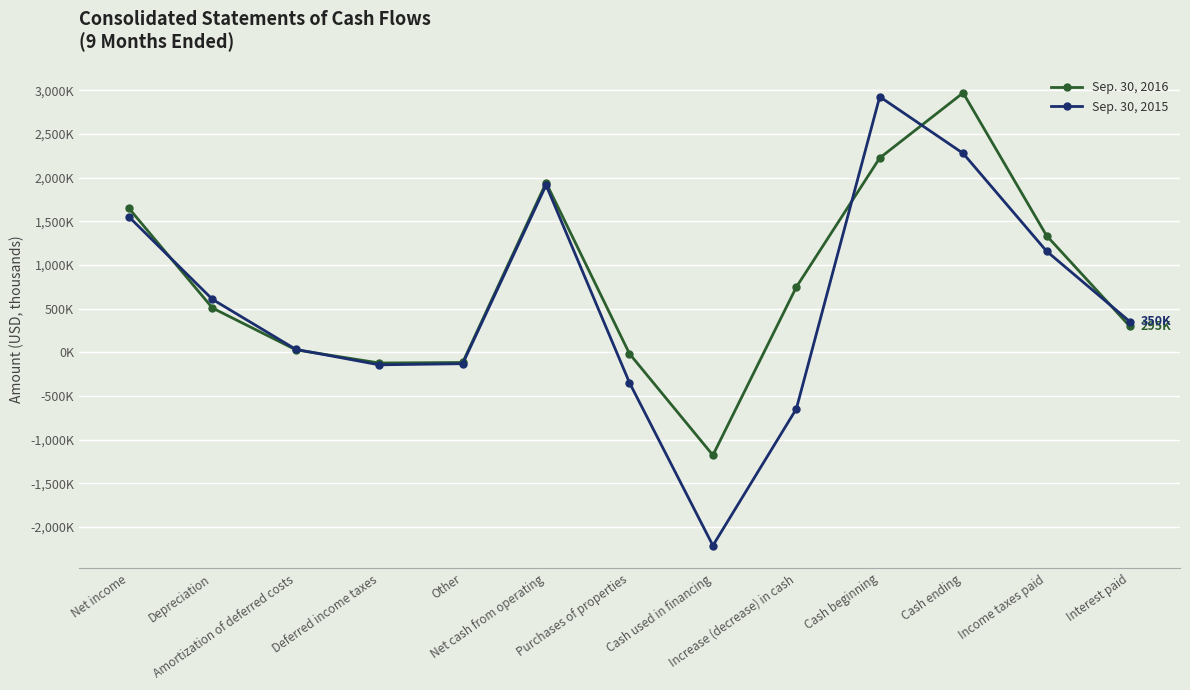

Which series changed the most between Other and Cash used in financing?

Sep. 30, 2015